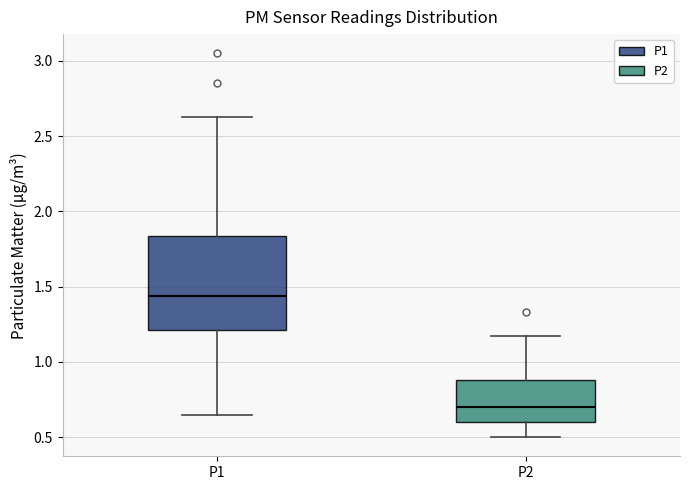

Which box has the lowest median line?

P2